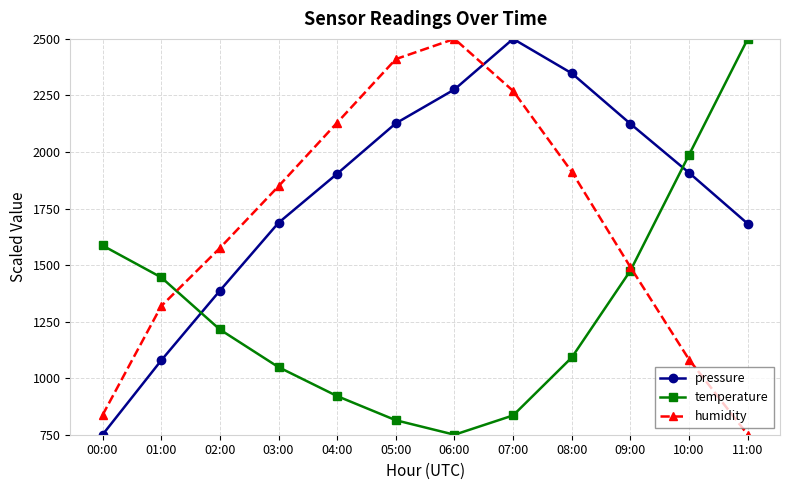

What is the maximum value for pressure?

2500.0